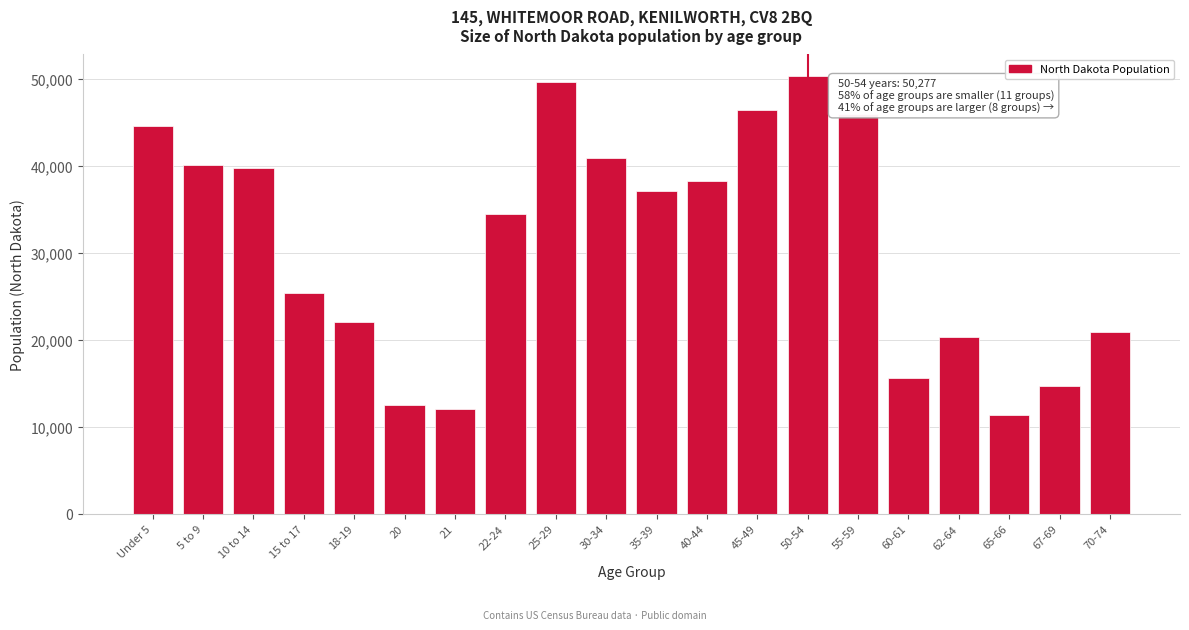

Reading left to right, what are all the values shown in this chart?

44595	40076	39790	25410	22064	12484	12007	34465	49596	40889	37065	38197	46380	50277	45946	15575	20298	11302	14726	20845